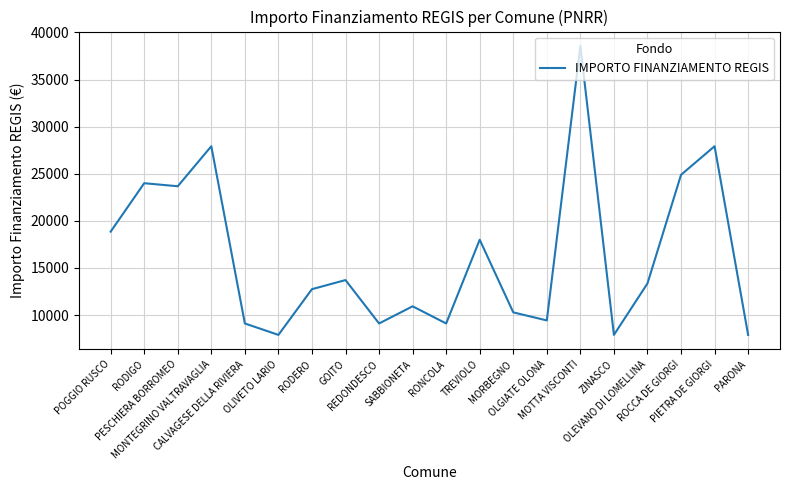

What position from the left is RODIGO?

2